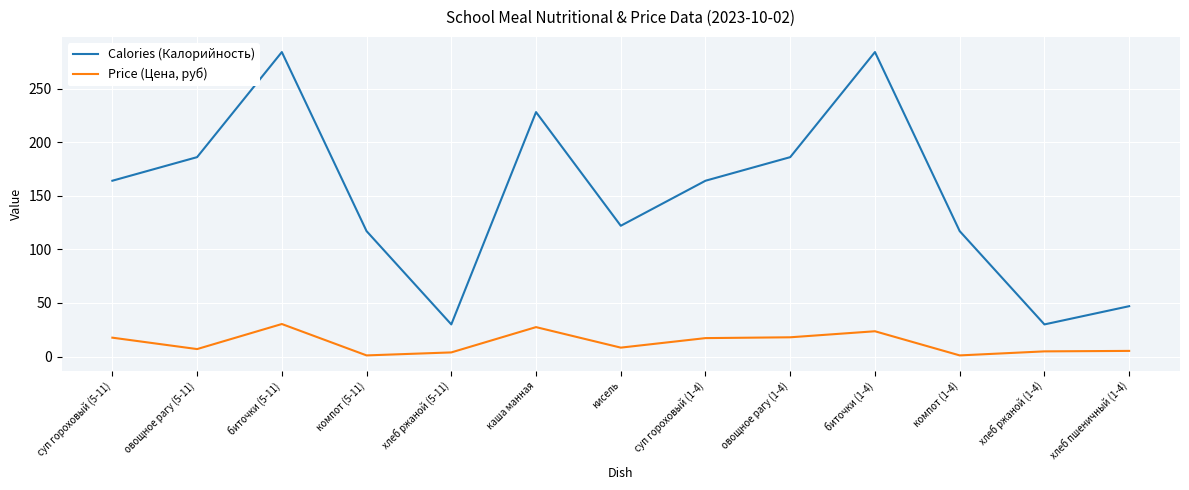

Which series has the largest total across all categories?

Calories (Калорийность)